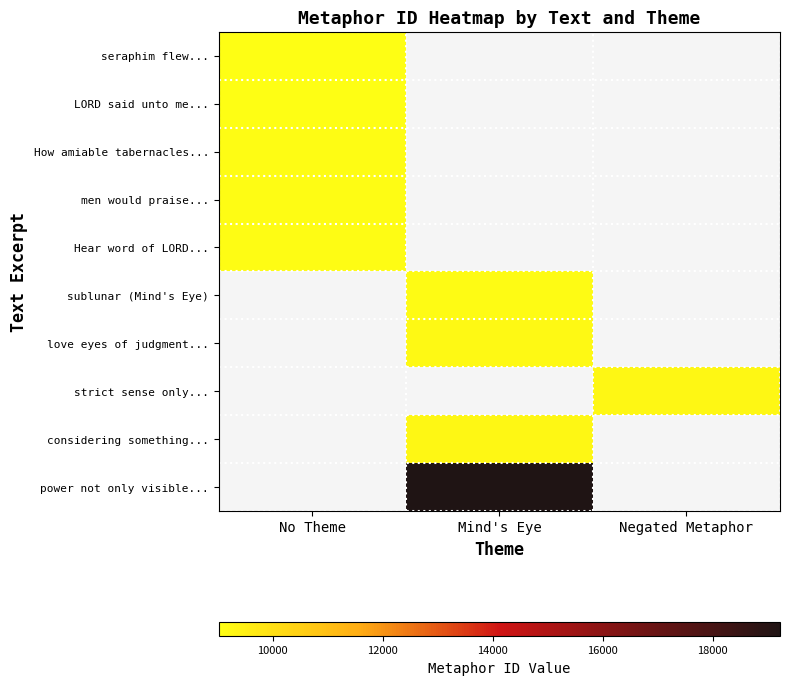

Between Mind's Eye and No Theme, which is larger?

No Theme